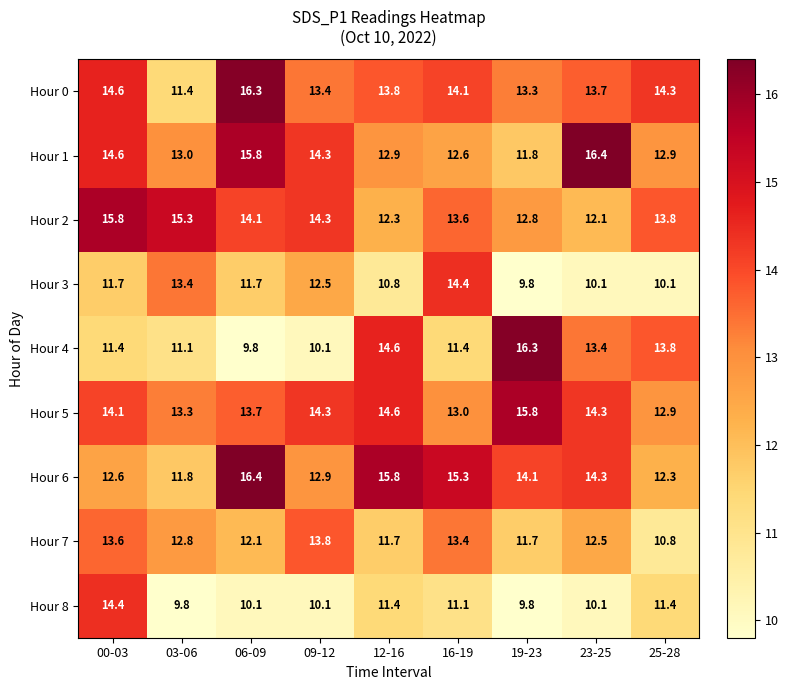

Which series has the largest total across all categories?

Hour 5